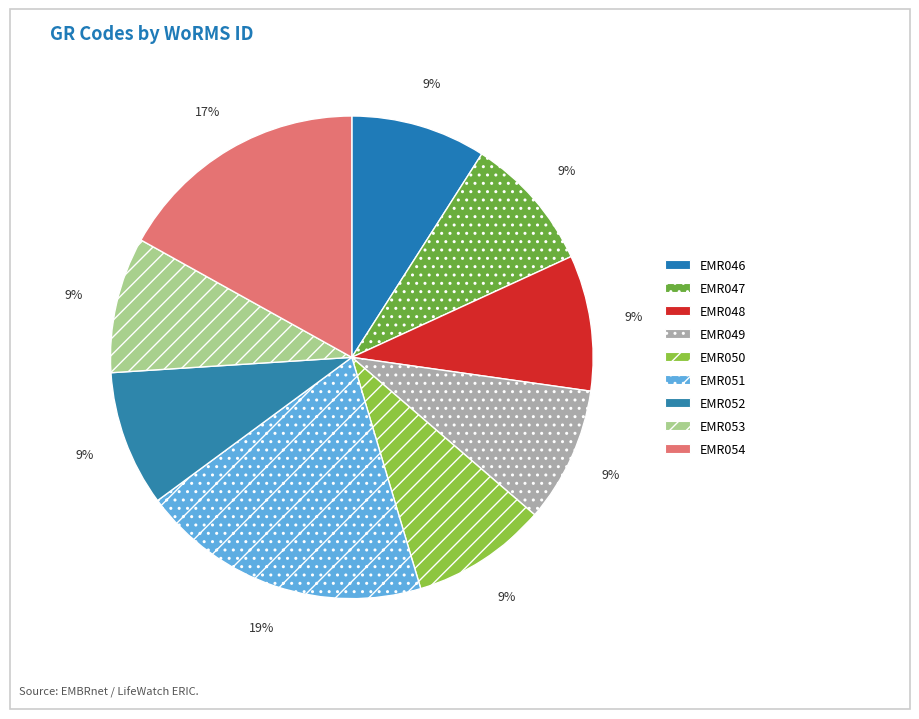

To the nearest percent, what percentage of the pie is EMR048?

9%